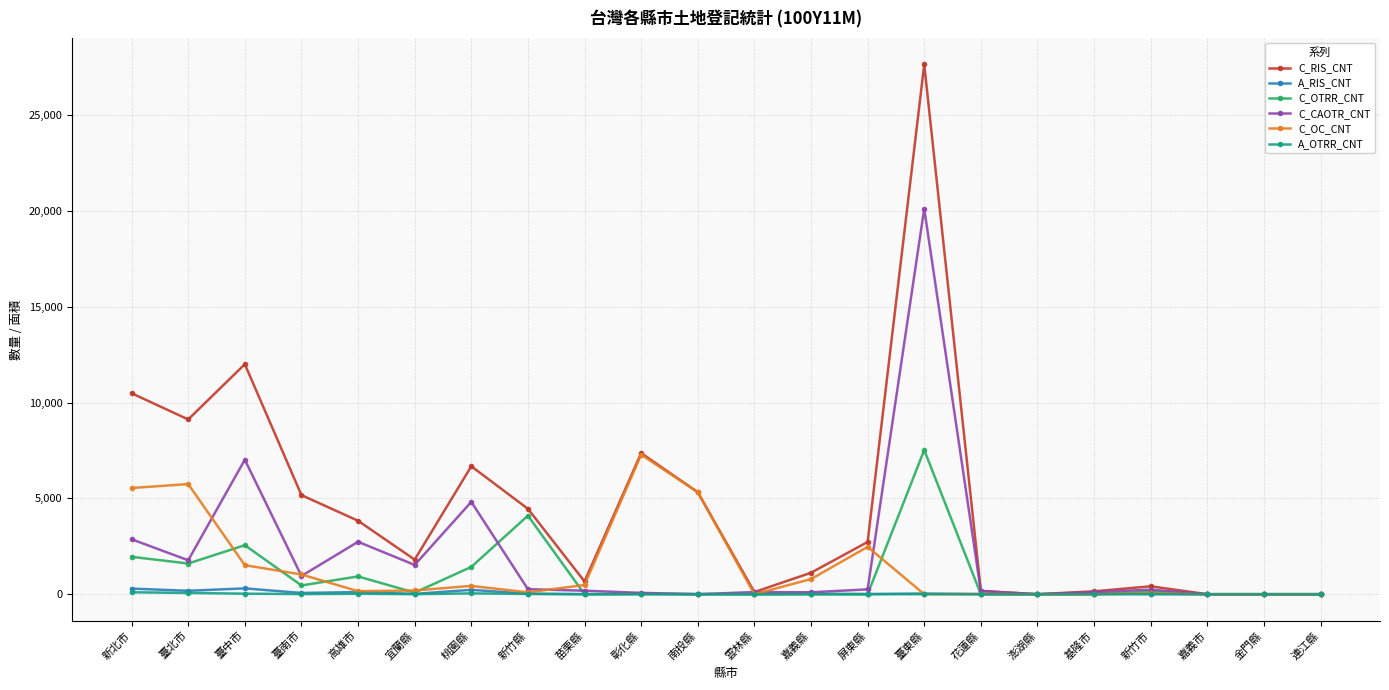

How many lines are shown in the chart?

6